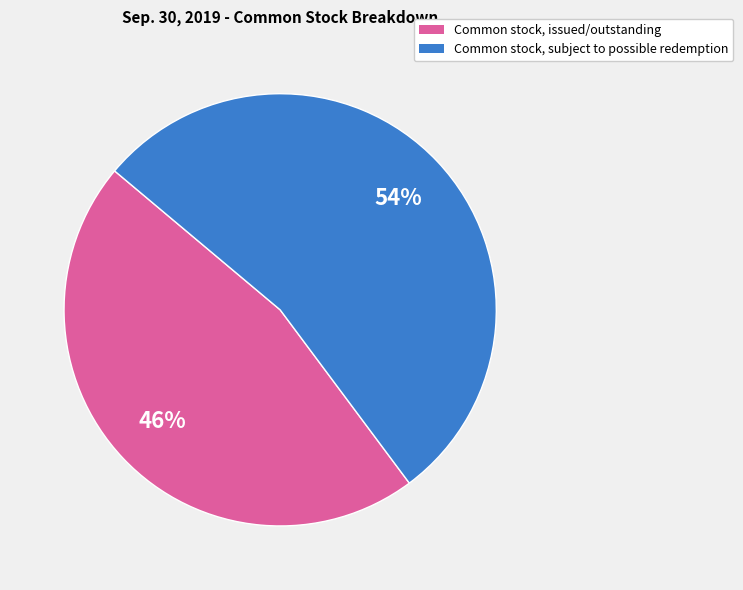

Approximately how many times larger is the value at Common stock, issued/outstanding compared to Common stock, subject to possible redemption?

0.9